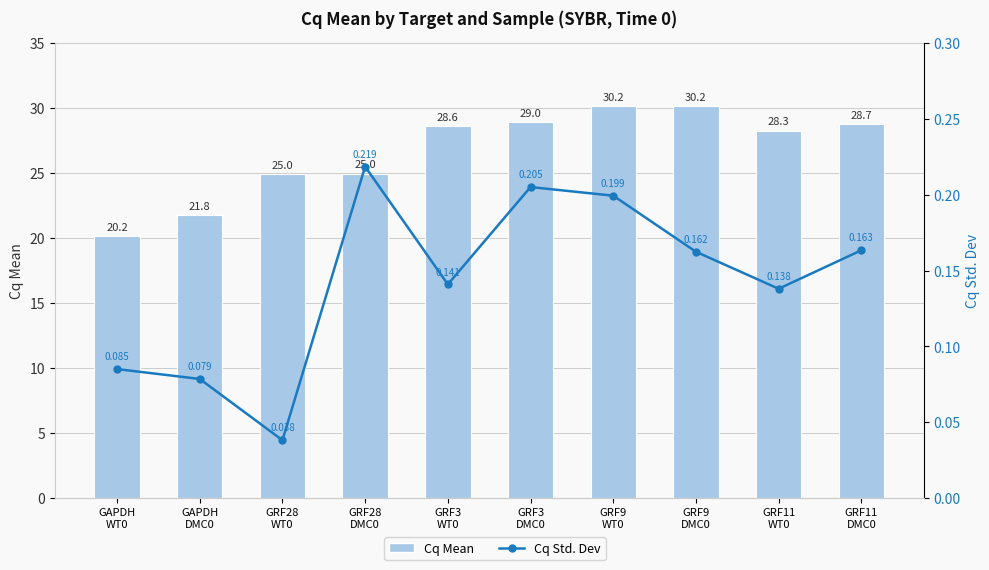

Rank the series by their average value, from lowest to highest.

Cq Std. Dev, Cq Mean